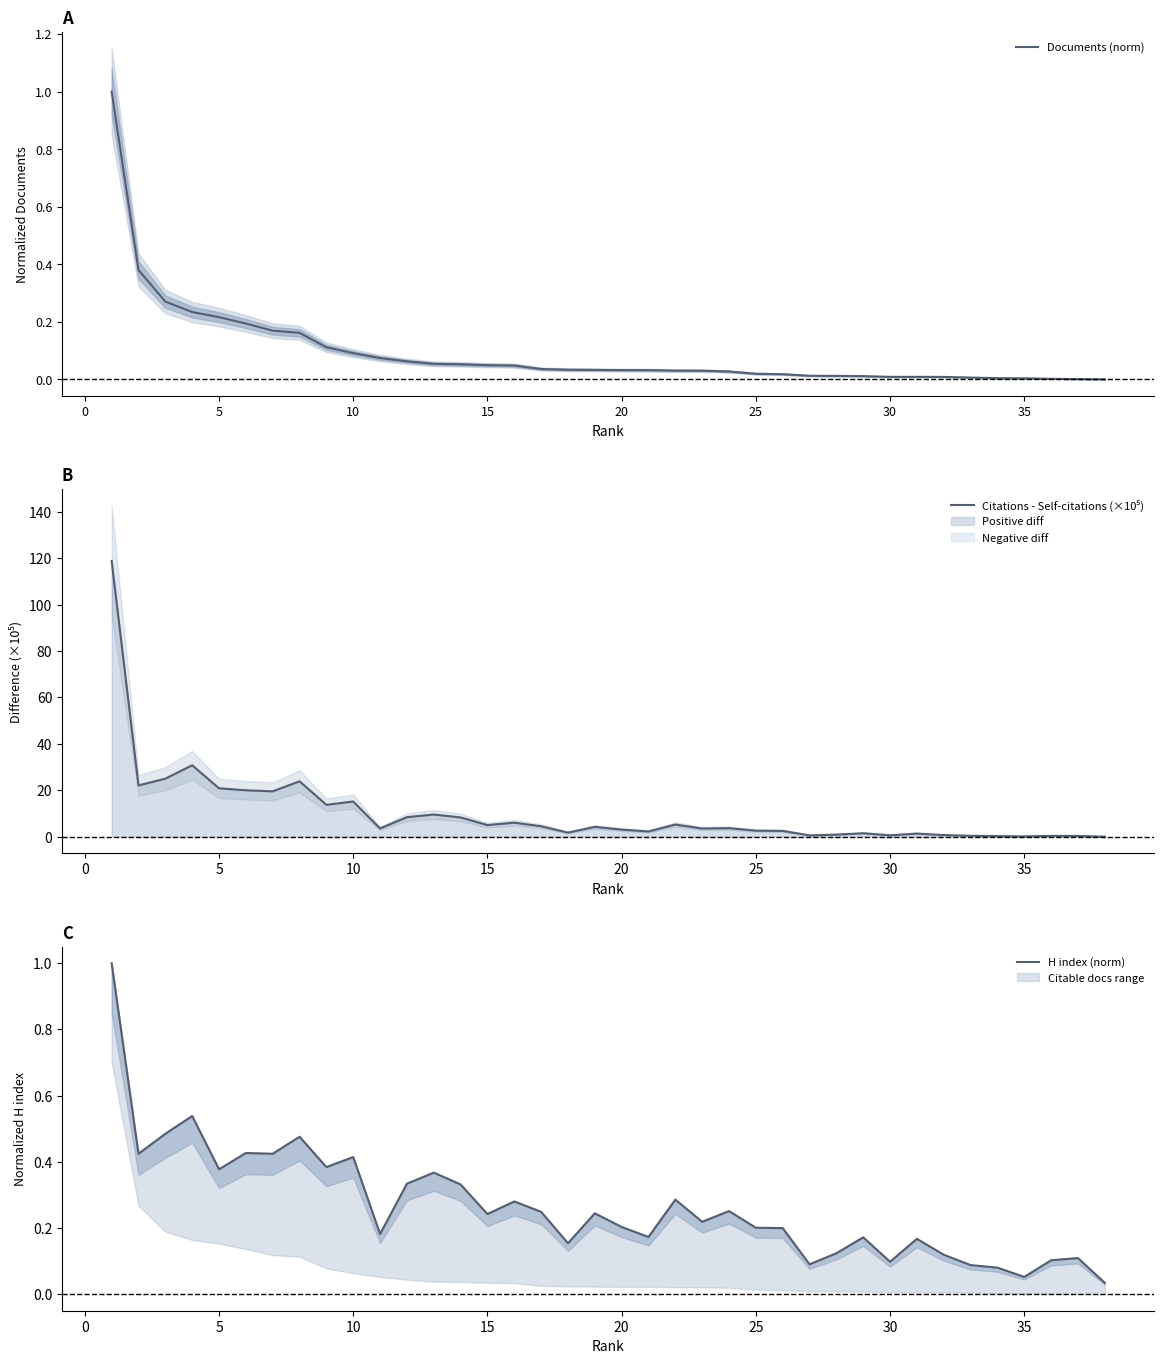

True or false: H index (norm) and Documents (norm) intersect in this chart.

False